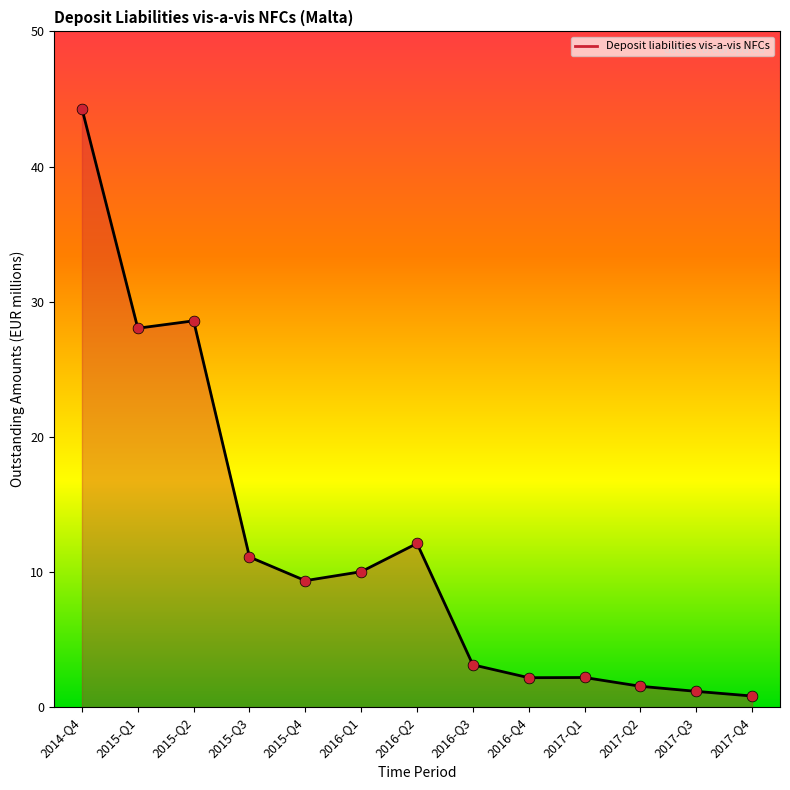

What is the change in value from 2014-Q4 to 2017-Q4?

-43.5